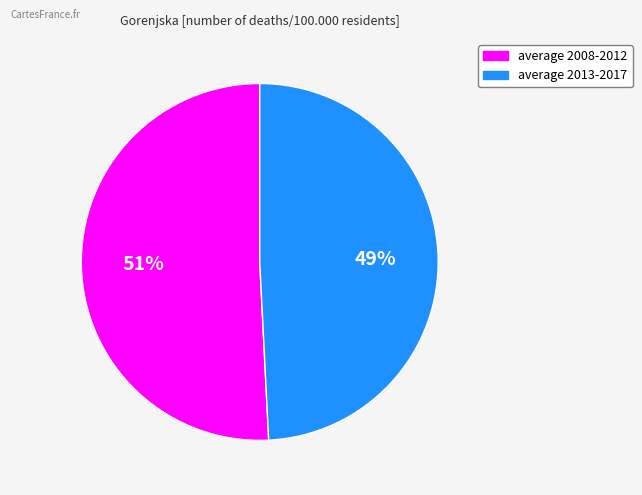

Which slice is the largest?

average 2008-2012